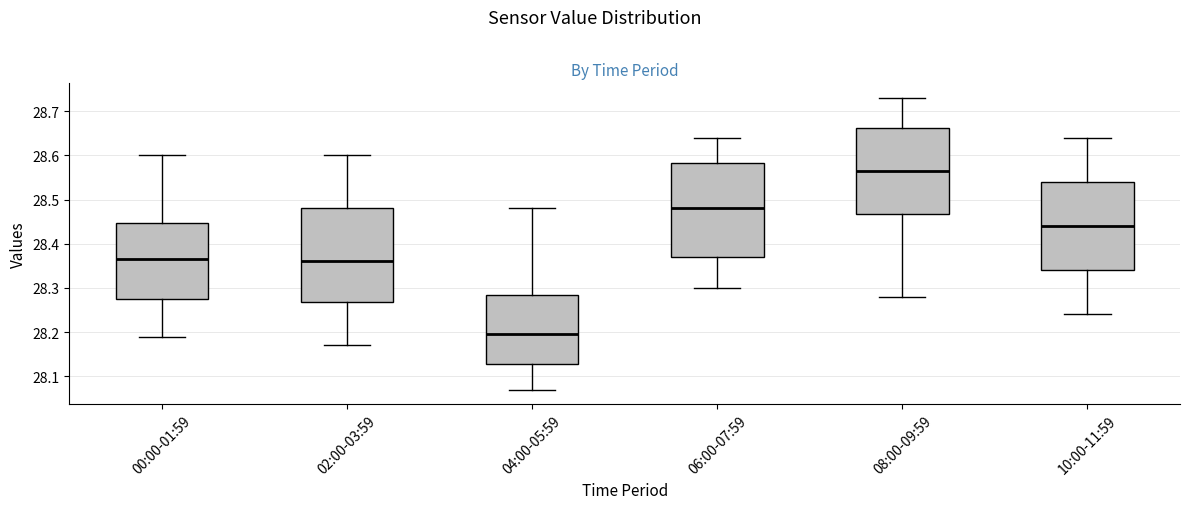

Reading left to right, transcribe this box plot: for each box, give where its median line is, the range the box spans, and where its two whiskers end, as read against the y-axis. The values are not printed on the chart, so give them approximately, as read against the axis.

00:00-01:59: median 28.37, box 28.28 to 28.45, whiskers 28.19 to 28.60
02:00-03:59: median 28.36, box 28.27 to 28.48, whiskers 28.17 to 28.60
04:00-05:59: median 28.20, box 28.13 to 28.29, whiskers 28.07 to 28.48
06:00-07:59: median 28.48, box 28.37 to 28.58, whiskers 28.30 to 28.64
08:00-09:59: median 28.57, box 28.47 to 28.66, whiskers 28.28 to 28.73
10:00-11:59: median 28.44, box 28.34 to 28.54, whiskers 28.24 to 28.64